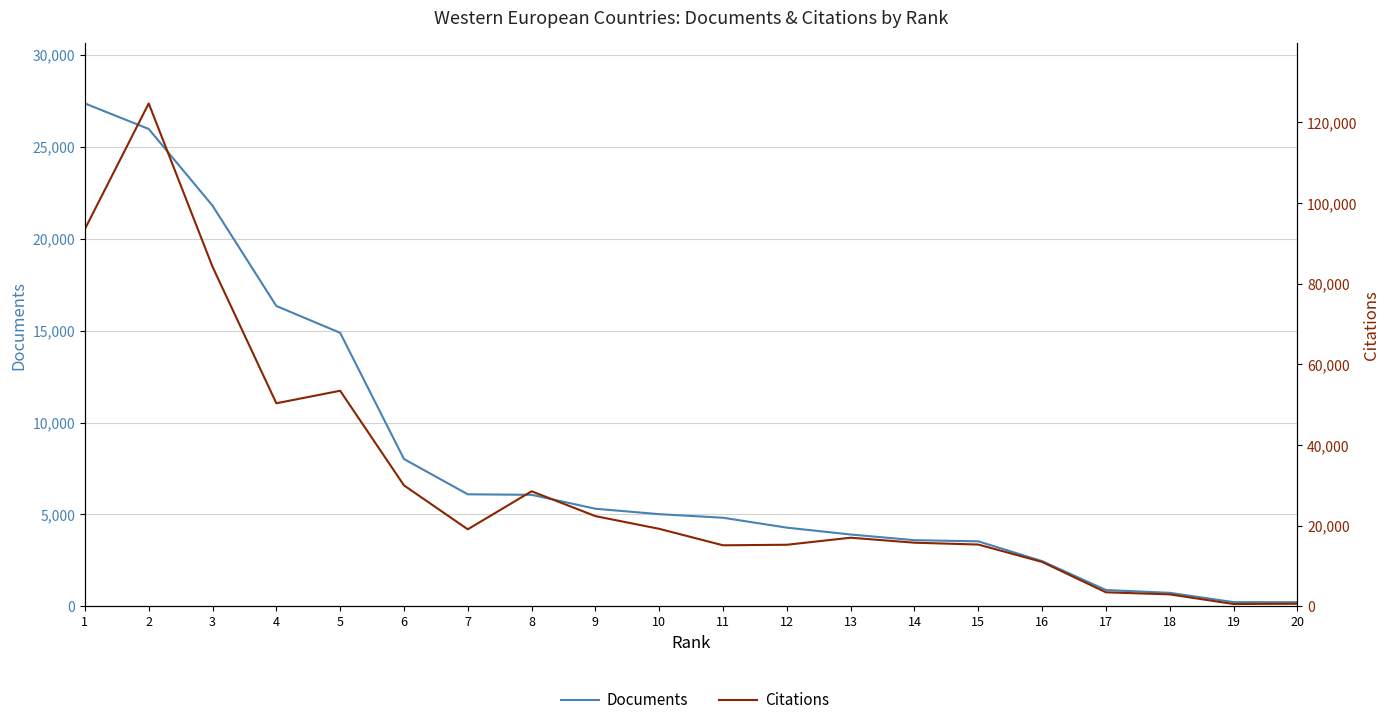

True or false: Documents has more than 1 interior local peaks.

False